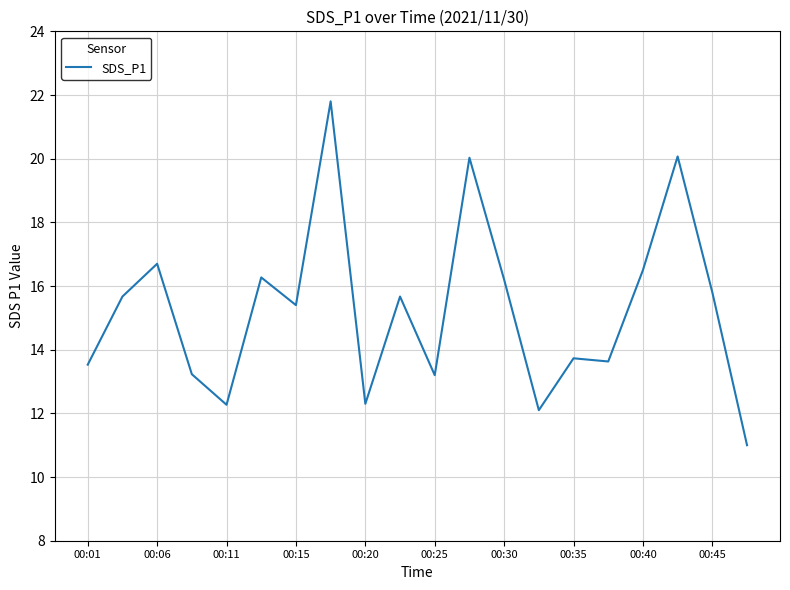

What is the smallest value displayed?

11.0